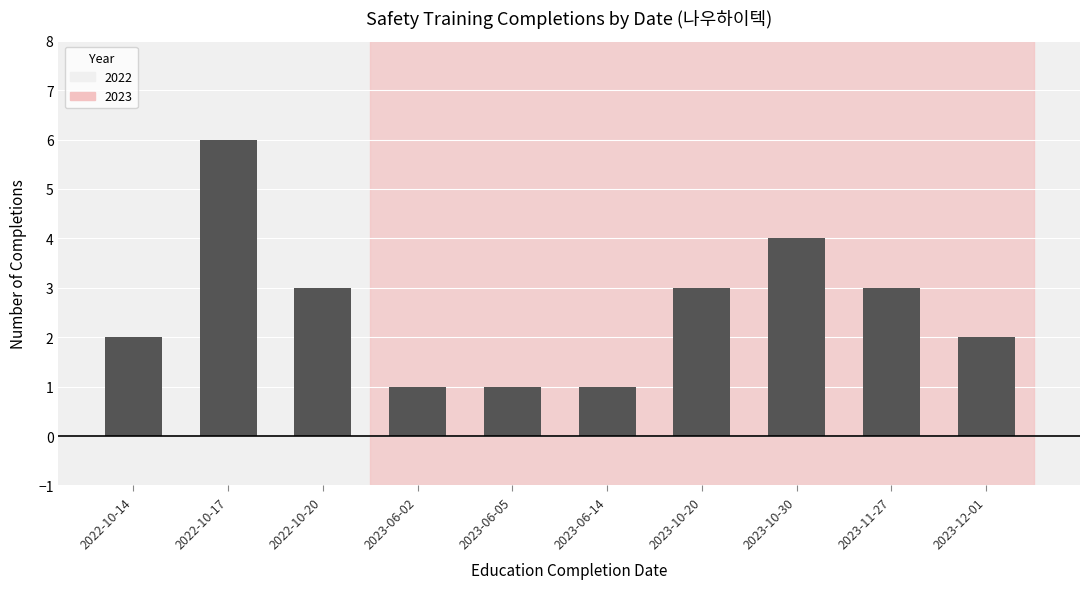

Which label corresponds to the largest value in the chart?

2022-10-17